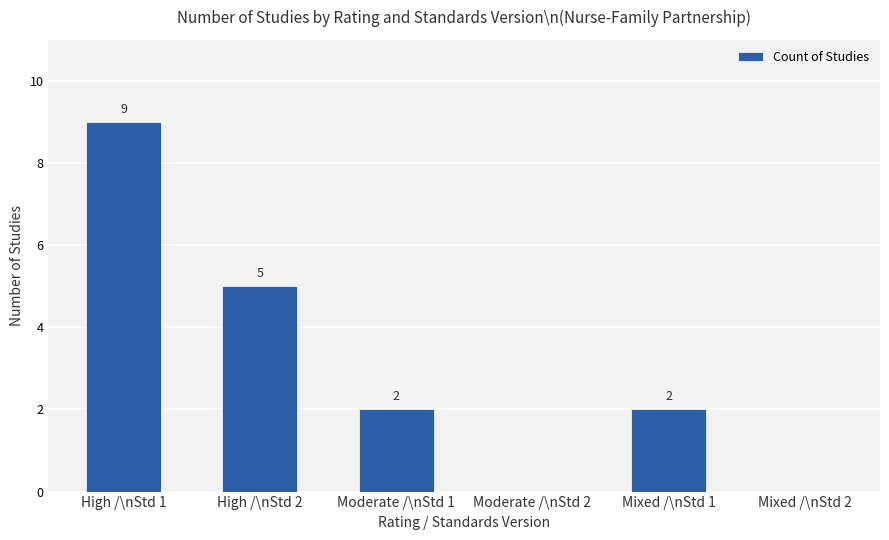

What is the difference between the values at Moderate /\nStd 2 and Moderate /\nStd 1?

2